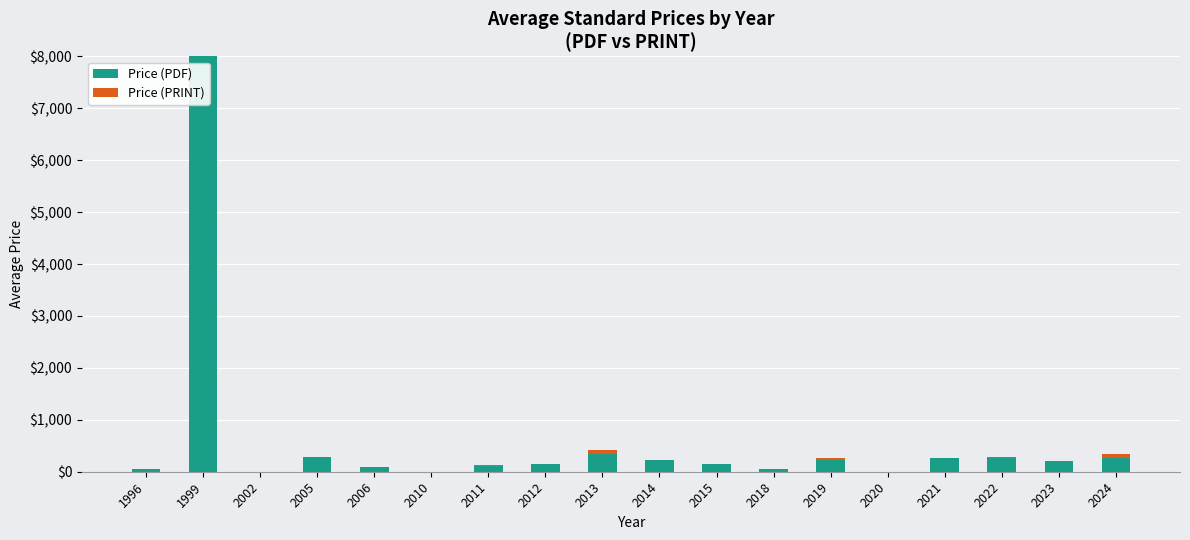

True or false: Price (PDF) has a value of 280.0 at 2005.

True